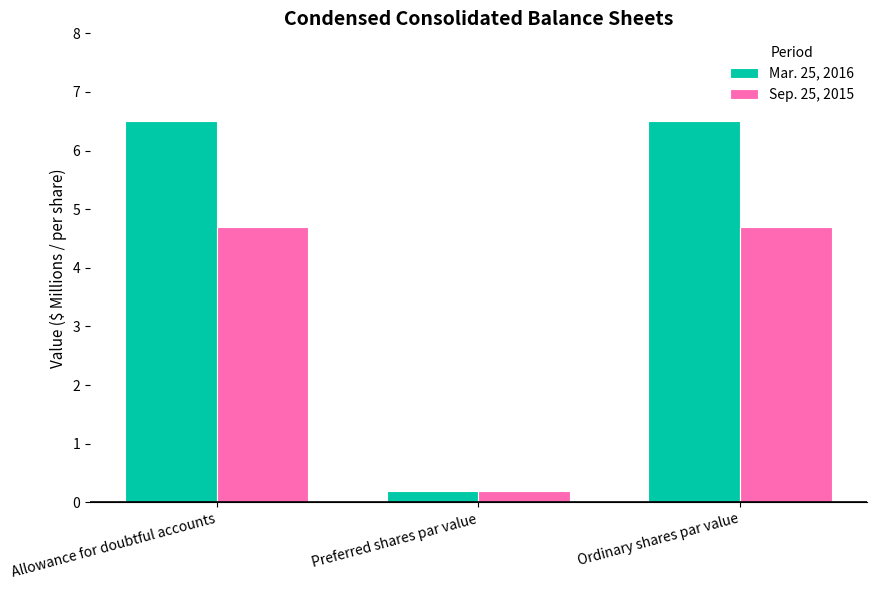

Reading left to right, list all the values displayed in this chart.

Mar. 25, 2016: 6.5	0.2	6.5
Sep. 25, 2015: 4.7	0.2	4.7